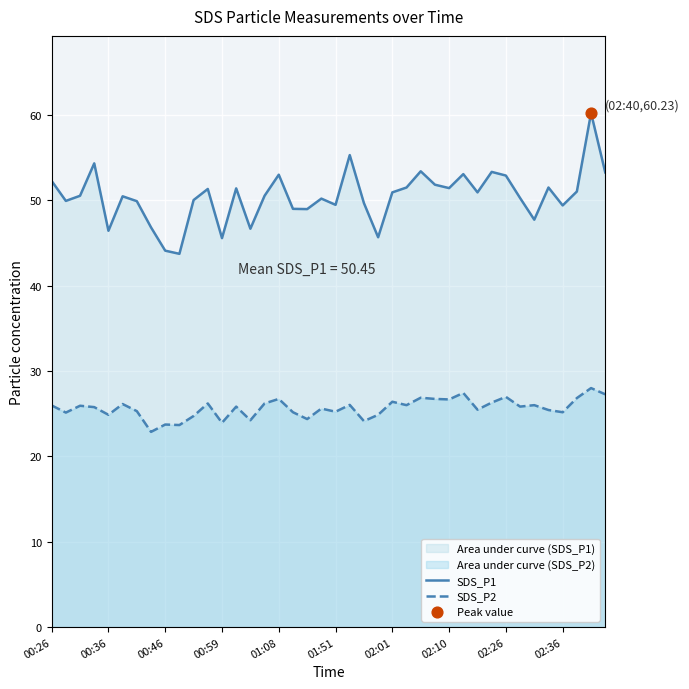

Which series has the largest total across all categories?

SDS_P1